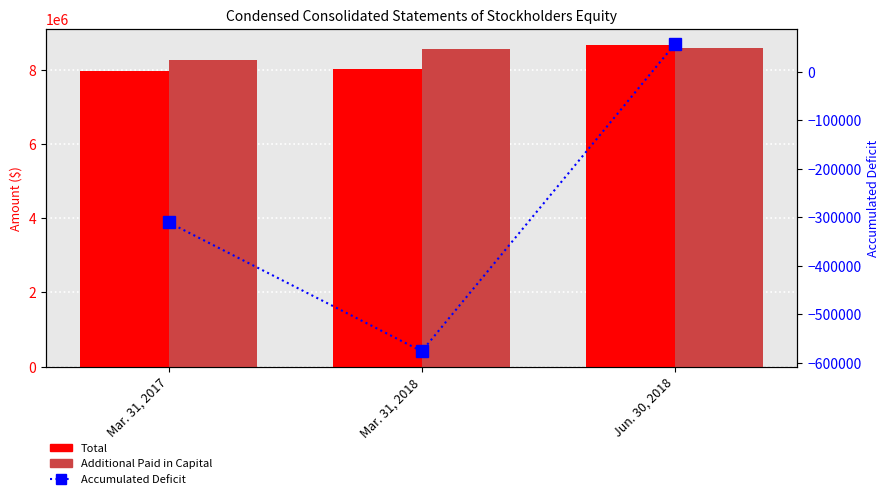

What is the lowest value of the Accumulated Deficit series?

-576617